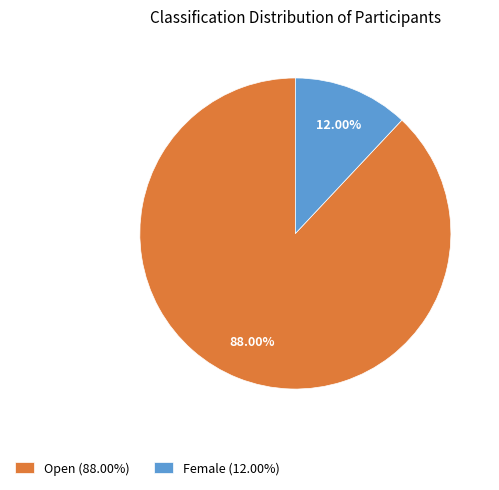

Is it true that Female is 12% of the pie?

True